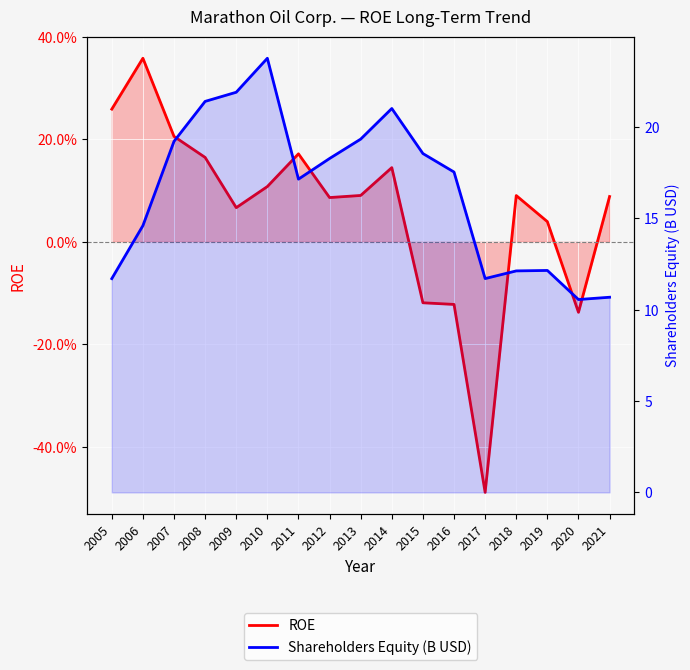

The value of ROE at 2012 is 0.1. True or false?

True